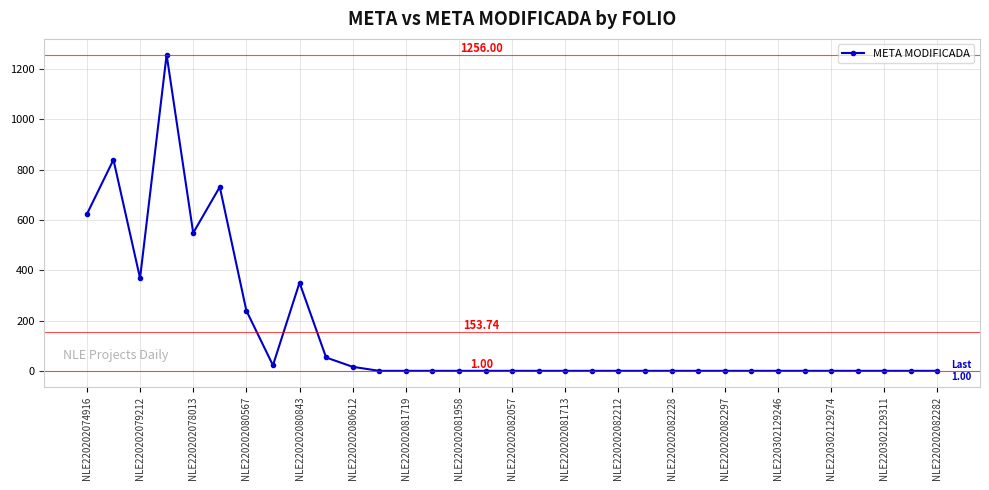

What is the difference between the maximum and minimum values?

1255.0